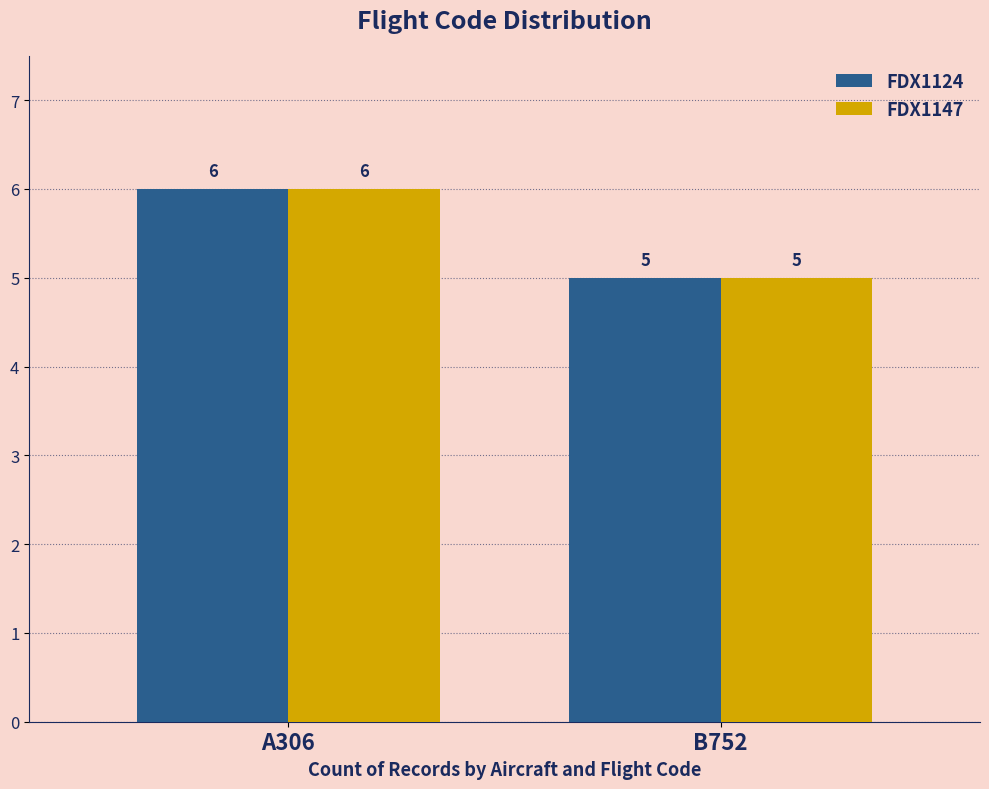

List the labels in order of FDX1124 value, largest first.

A306, B752